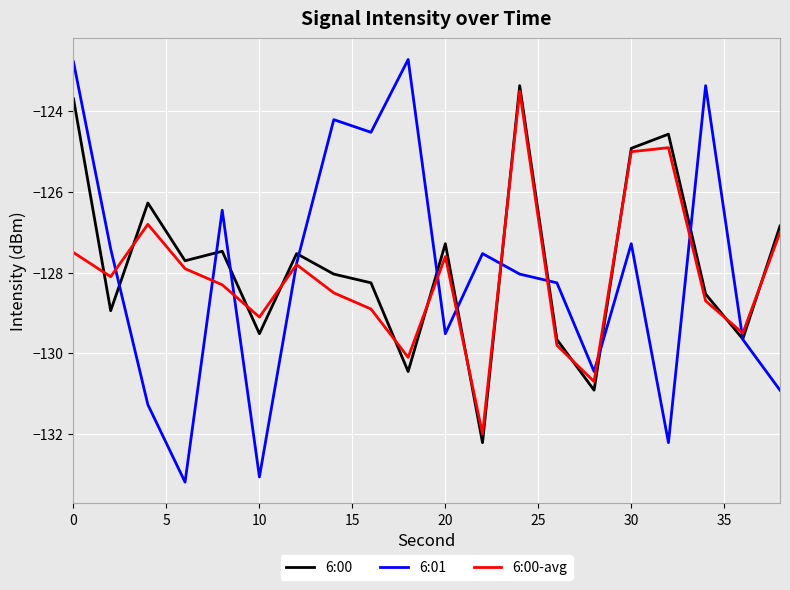

What is the sum of all 6:00 values?

-2555.8